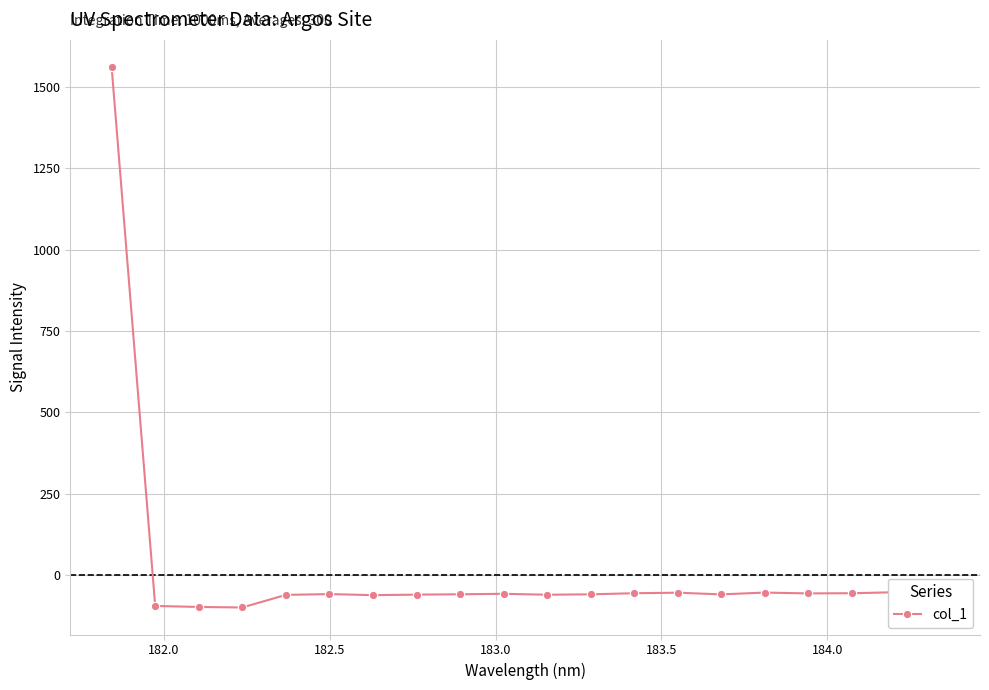

What is the value of the 15th point from the left?

-58.6